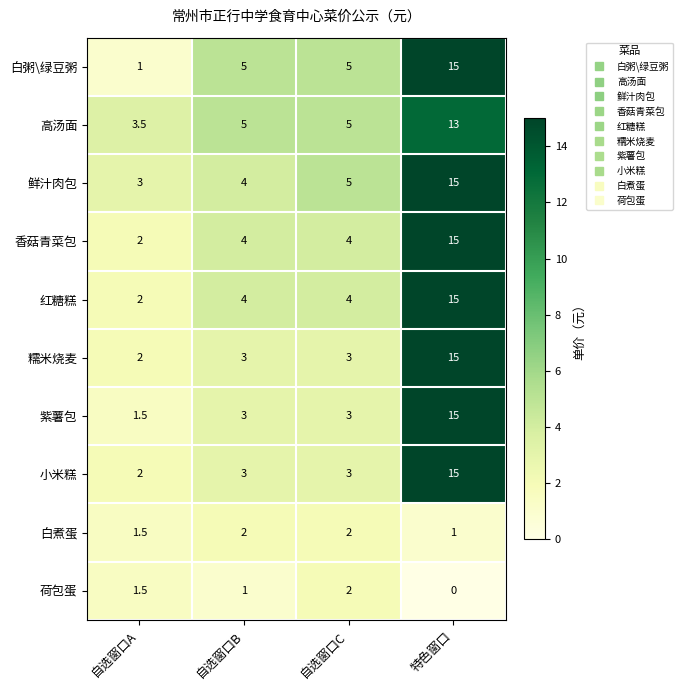

Which label corresponds to the smallest value in the chart?

特色窗口